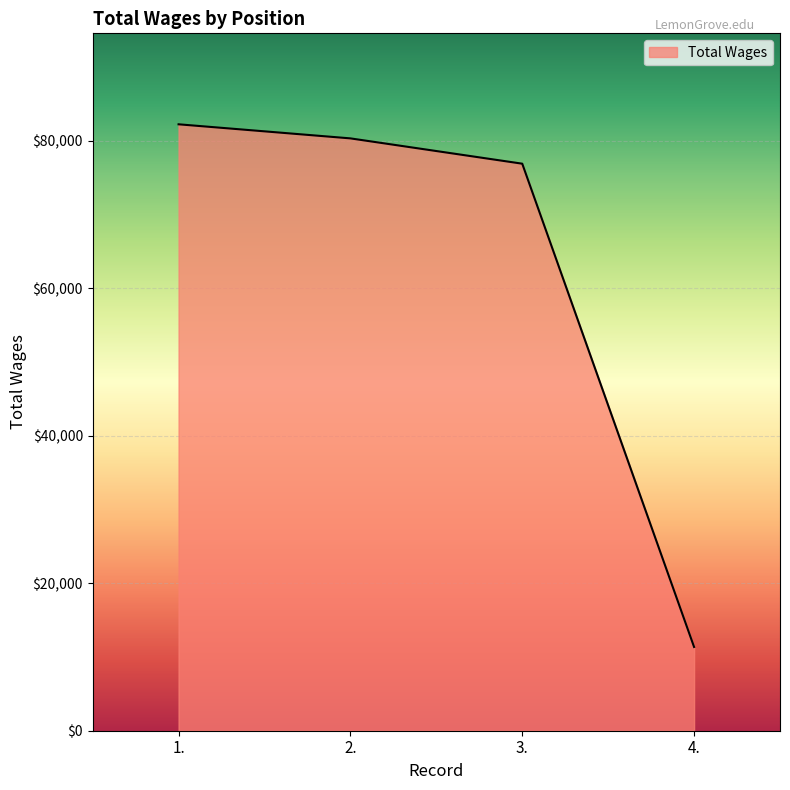

Is it true that the value at 1. is 82210?

True